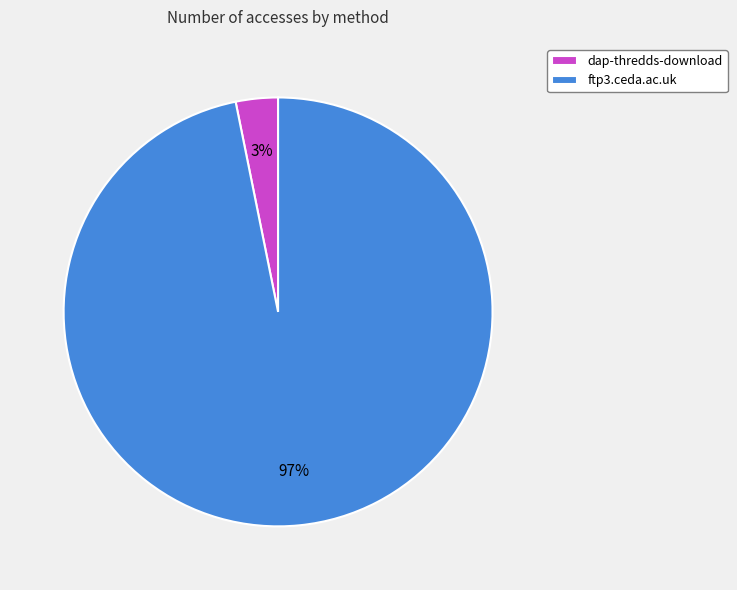

Which category has the smallest portion of the pie?

dap-thredds-download